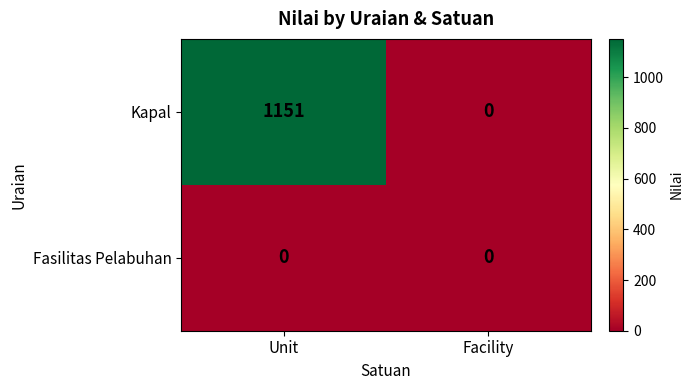

Rank the series by their maximum value, from lowest to highest.

Fasilitas Pelabuhan, Kapal